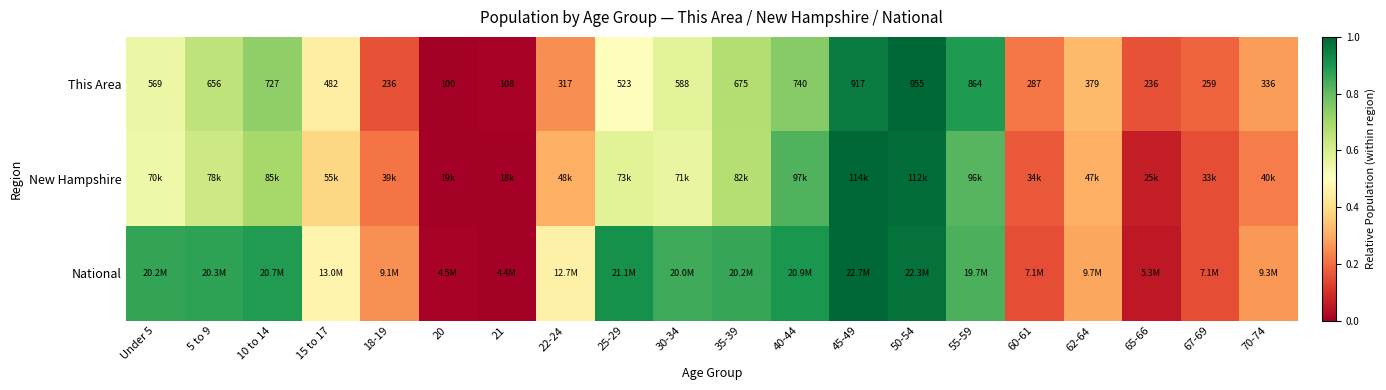

Which category has the lowest value in the This Area series?

20